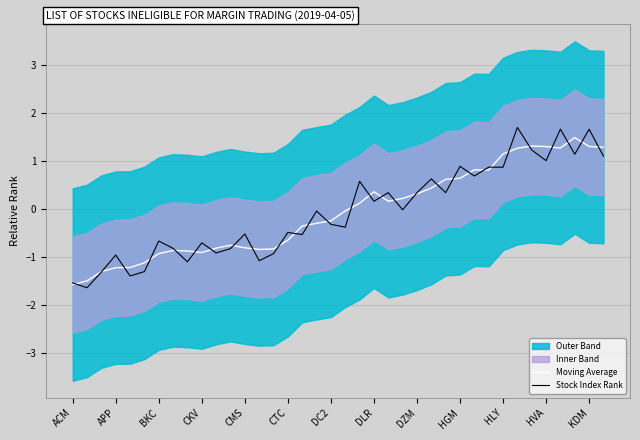

How many negative values does the Stock Index Rank series have?

21